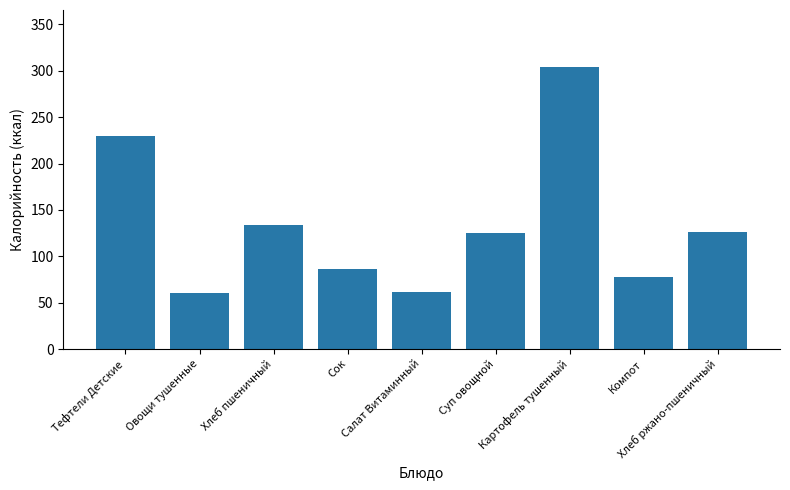

Approximately how many times larger is the value at Сок compared to Хлеб пшеничный?

0.6